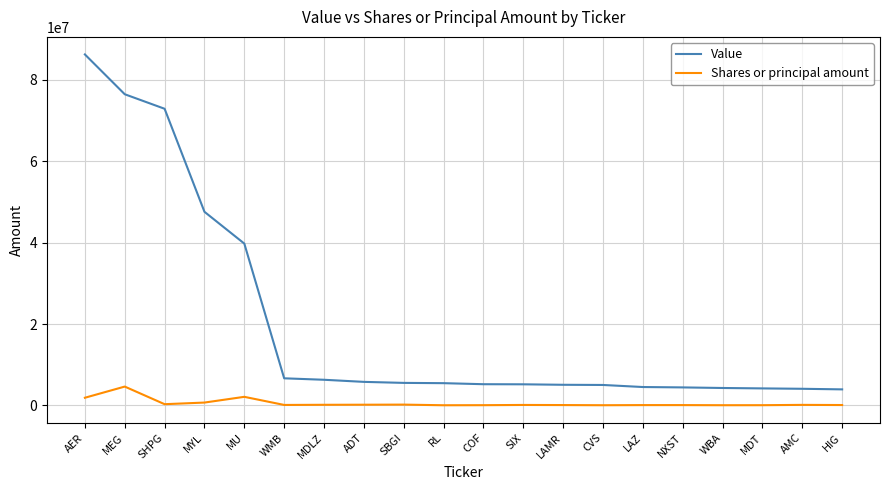

Which series has the largest total across all categories?

Value